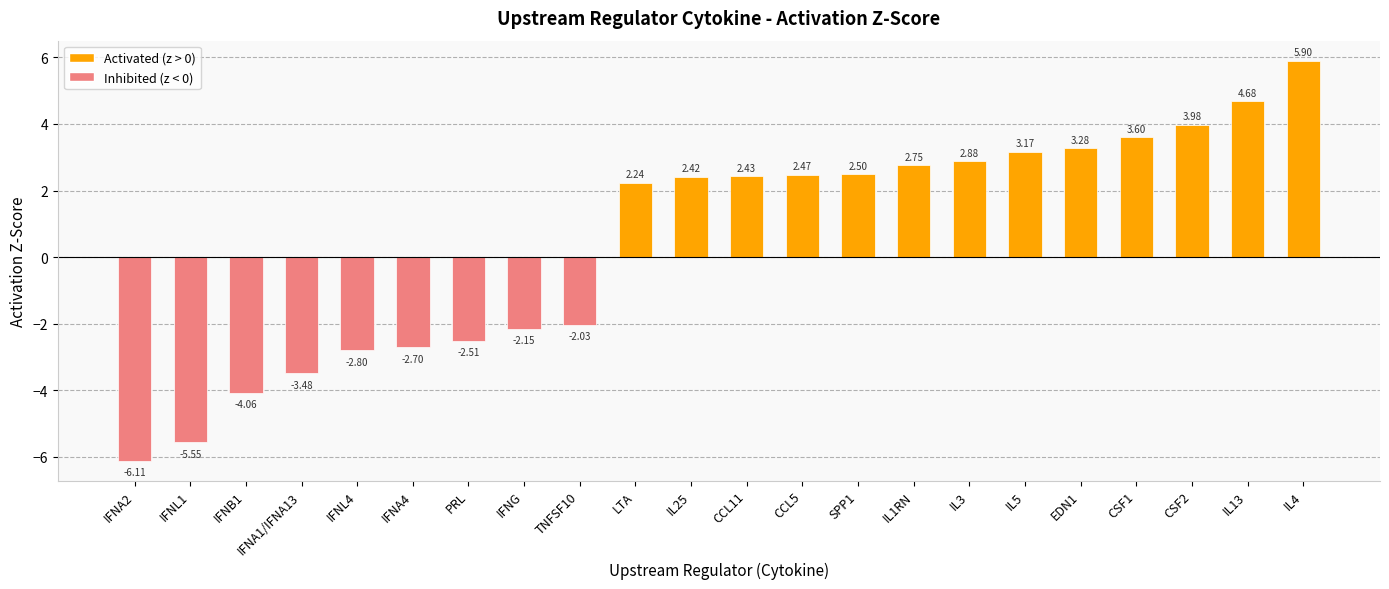

At which label does the data first exceed 2?

LTA